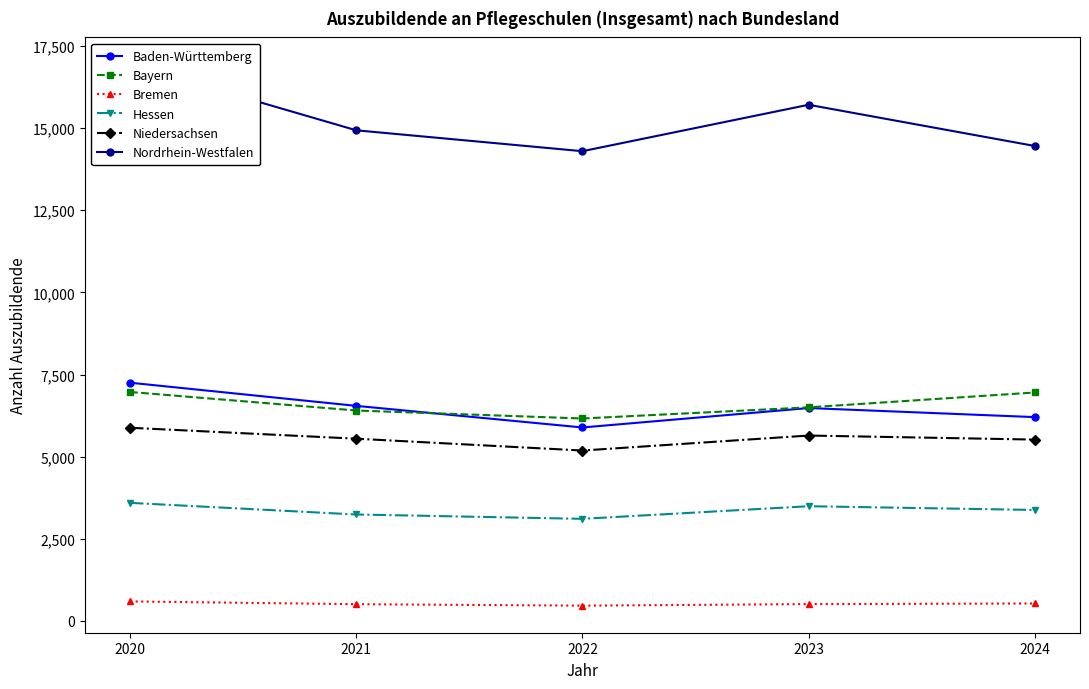

Reading left to right, transcribe all the data shown in this chart.

Baden-Württemberg: 2020=7251	2021=6546	2022=5889	2023=6480	2024=6204
Bayern: 2020=6969	2021=6405	2022=6162	2023=6501	2024=6954
Bremen: 2020=594	2021=510	2022=465	2023=513	2024=531
Hessen: 2020=3594	2021=3240	2022=3108	2023=3492	2024=3378
Niedersachsen: 2020=5880	2021=5547	2022=5187	2023=5643	2024=5520
Nordrhein-Westfalen: 2020=16938	2021=14934	2022=14298	2023=15711	2024=14457